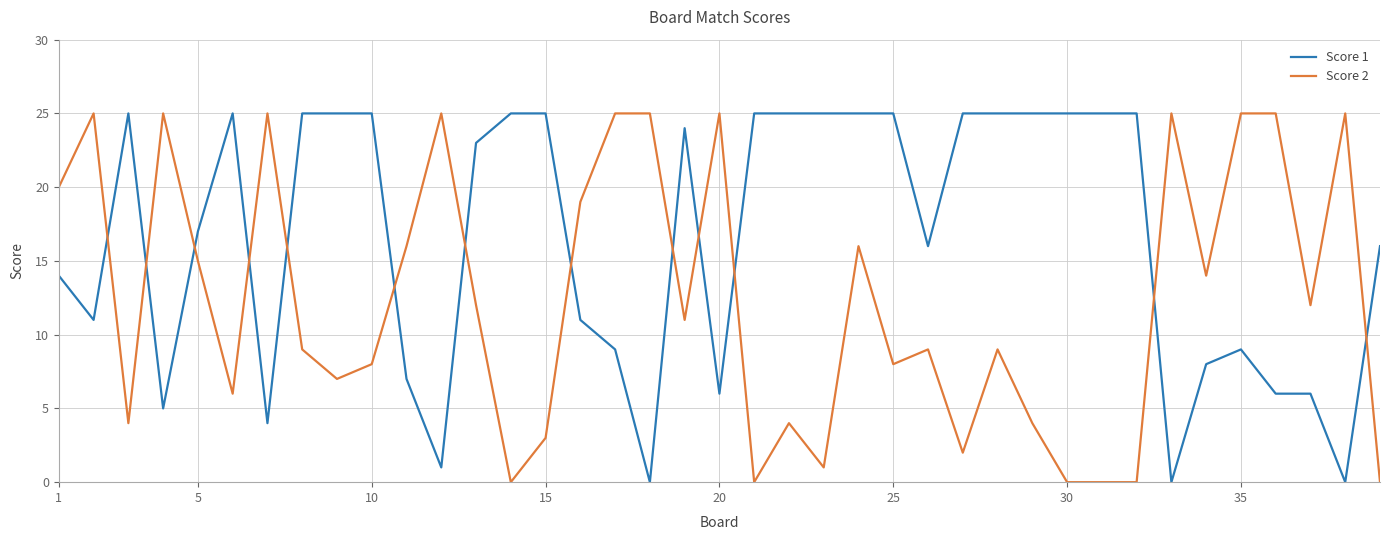

Reading left to right, extract all data points from this chart.

Score 1: 14	11	25	5	17	25	4	25	25	25	7	1	23	25	25	11	9	0	24	6	25	25	25	25	25	16	25	25	25	25	25	25	0	8	9	6	6	0	16
Score 2: 20	25	4	25	15	6	25	9	7	8	16	25	12	0	3	19	25	25	11	25	0	4	1	16	8	9	2	9	4	0	0	0	25	14	25	25	12	25	0